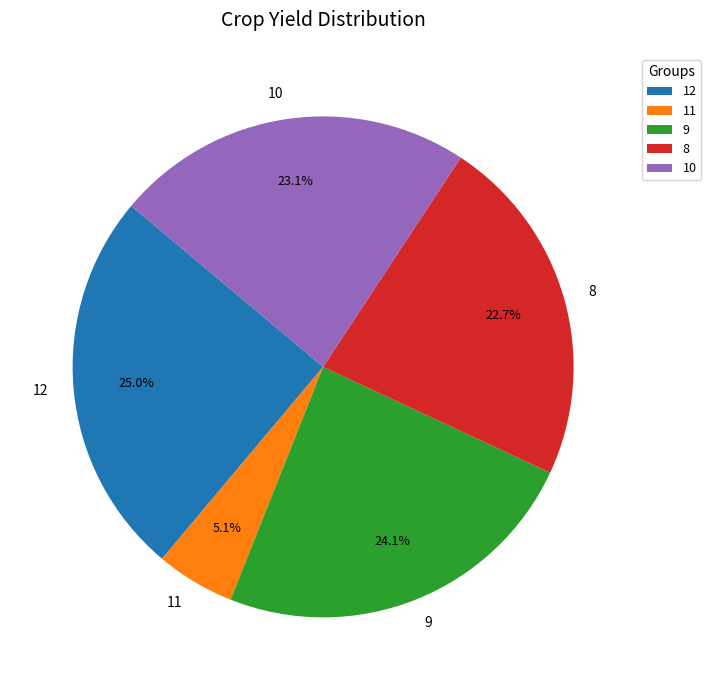

How much of the chart is everything except 9?

75.9%